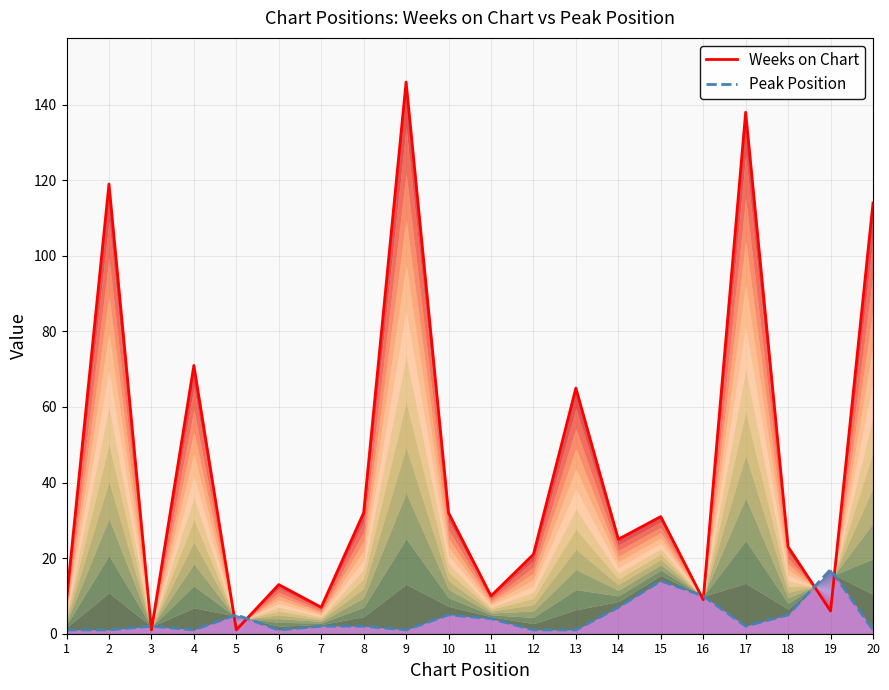

What is the value of the Peak Position point at the 16th from the left?

10